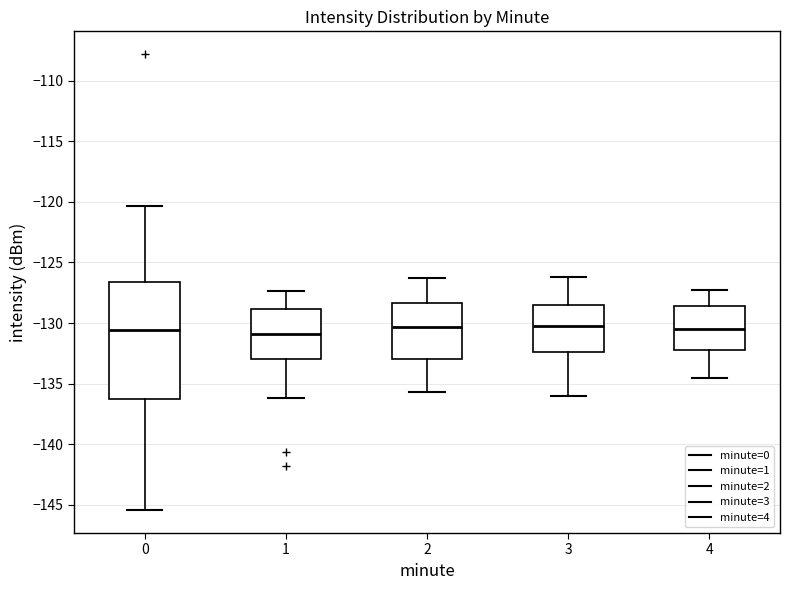

Reading left to right, transcribe this box plot: for each box, give where its median line is, the range the box spans, and where its two whiskers end, as read against the y-axis. The values are not printed on the chart, so give them approximately, as read against the axis.

0: median -130.5, box -136.5 to -126.5, whiskers -145.5 to -120.5
1: median -131.0, box -133.0 to -129.0, whiskers -136.0 to -127.5
2: median -130.5, box -133.0 to -128.5, whiskers -135.5 to -126.5
3: median -130.5, box -132.5 to -128.5, whiskers -136.0 to -126.0
4: median -130.5, box -132.0 to -128.5, whiskers -134.5 to -127.0